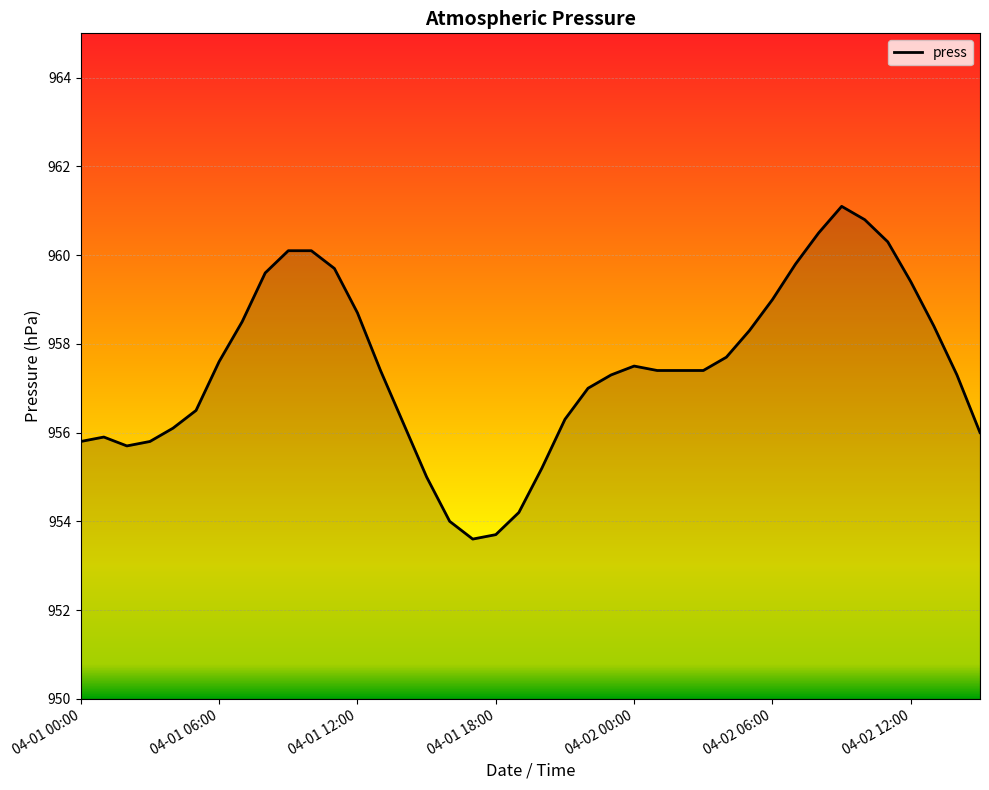

What is the smallest value displayed?

953.6